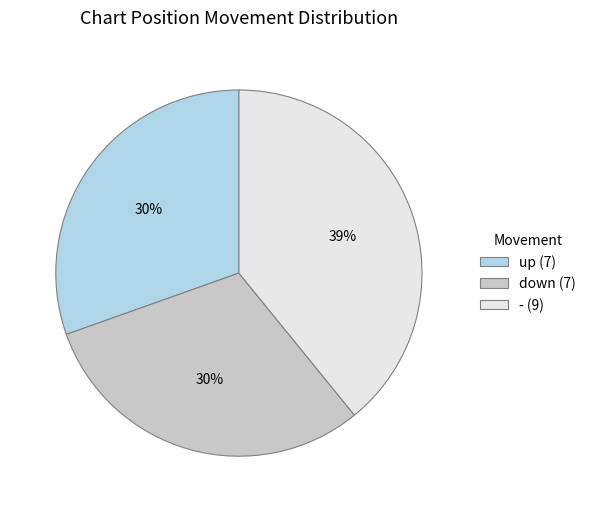

To the nearest percent, what is the average slice percentage?

33%